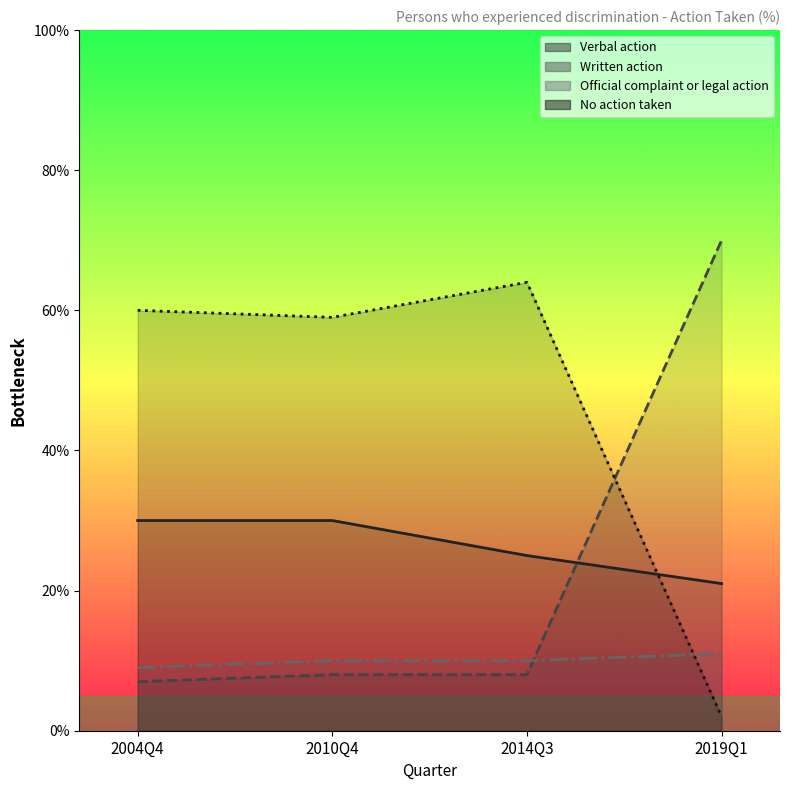

What position from the left is 2010Q4?

2